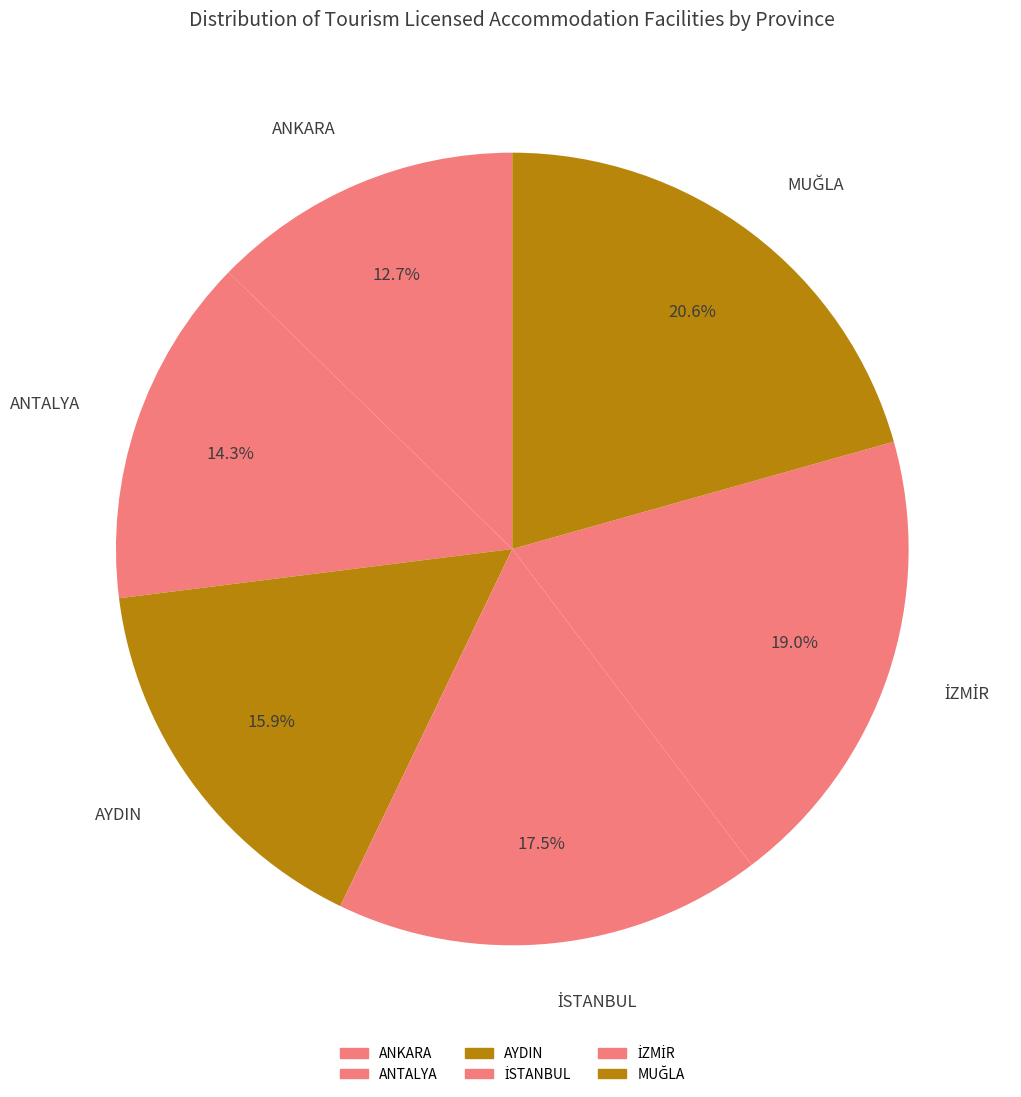

How many slices are in this pie chart?

6